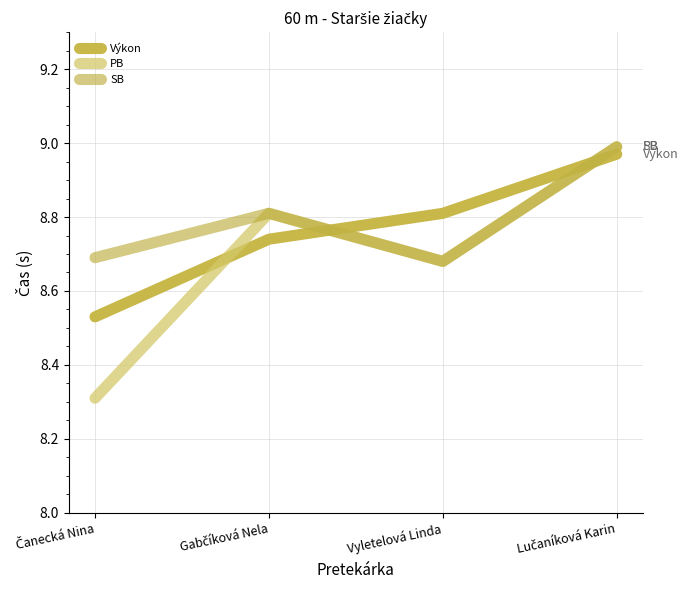

What is the difference between the maximum and minimum values in the SB series?

0.3